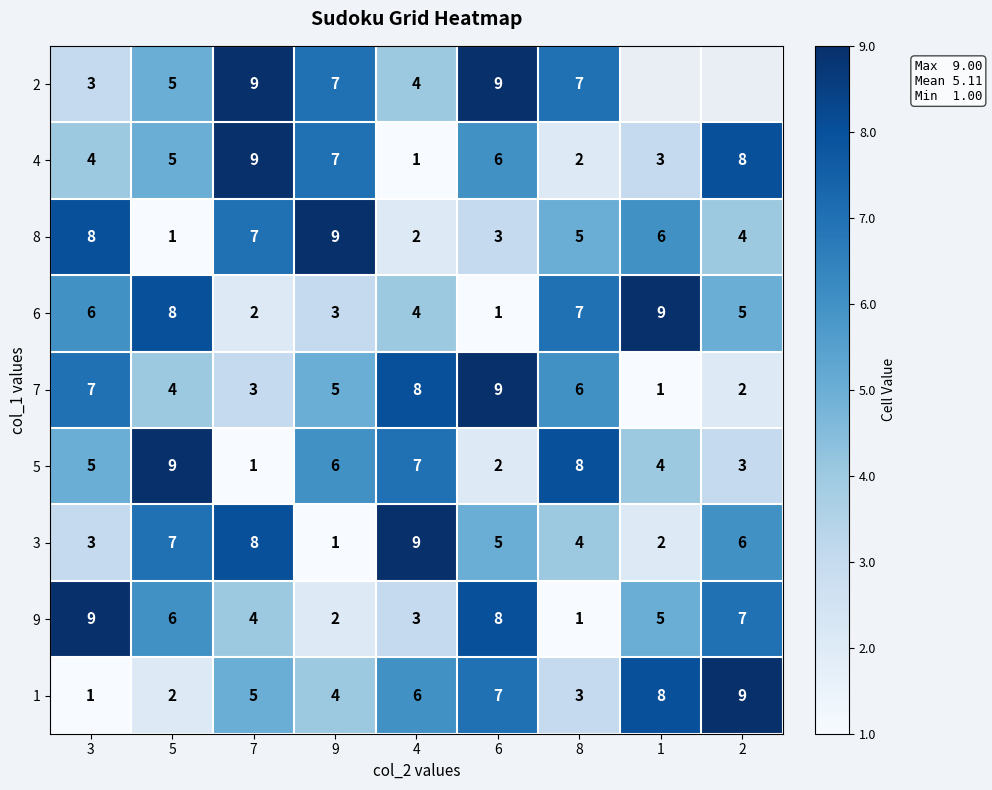

What is the smallest value displayed?

1.0